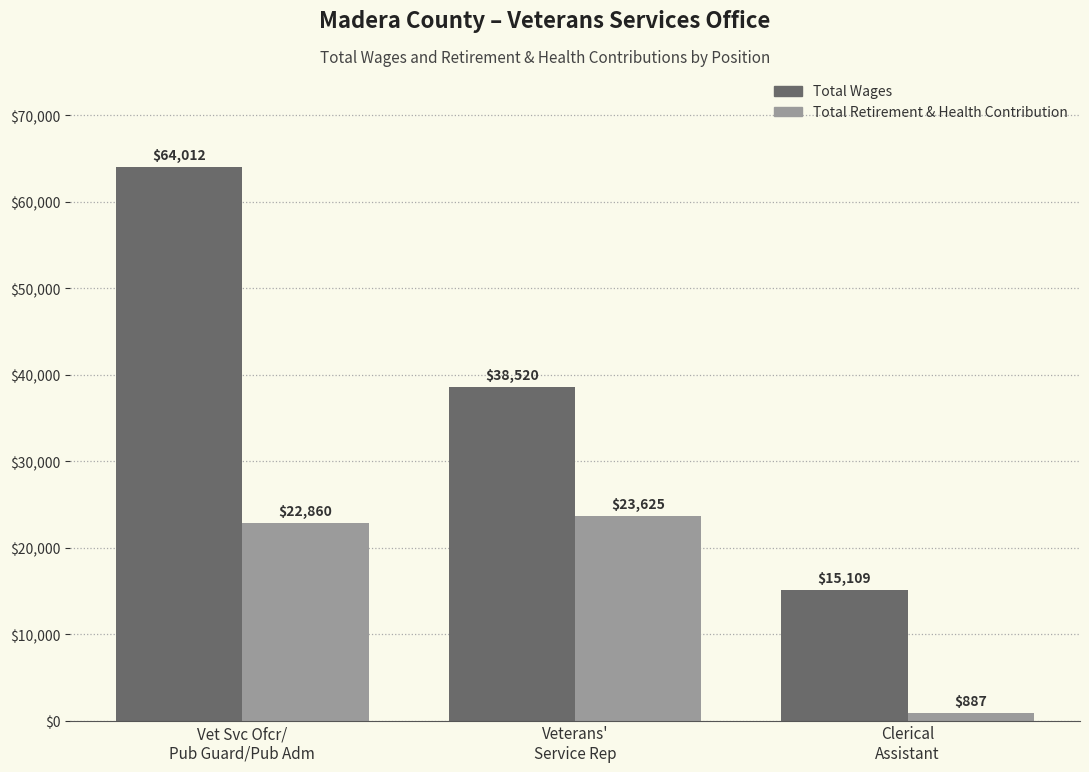

Is the value of Total Wages at Veterans'
Service Rep greater than the value of Total Retirement & Health Contribution at Vet Svc Ofcr/
Pub Guard/Pub Adm?

Yes